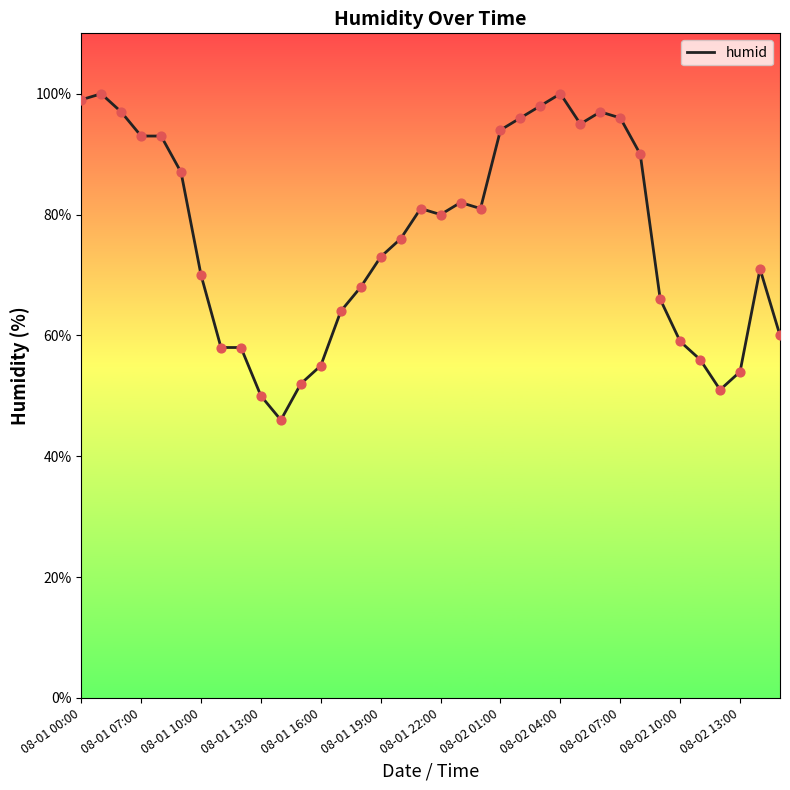

What is the minimum value shown in the chart?

46